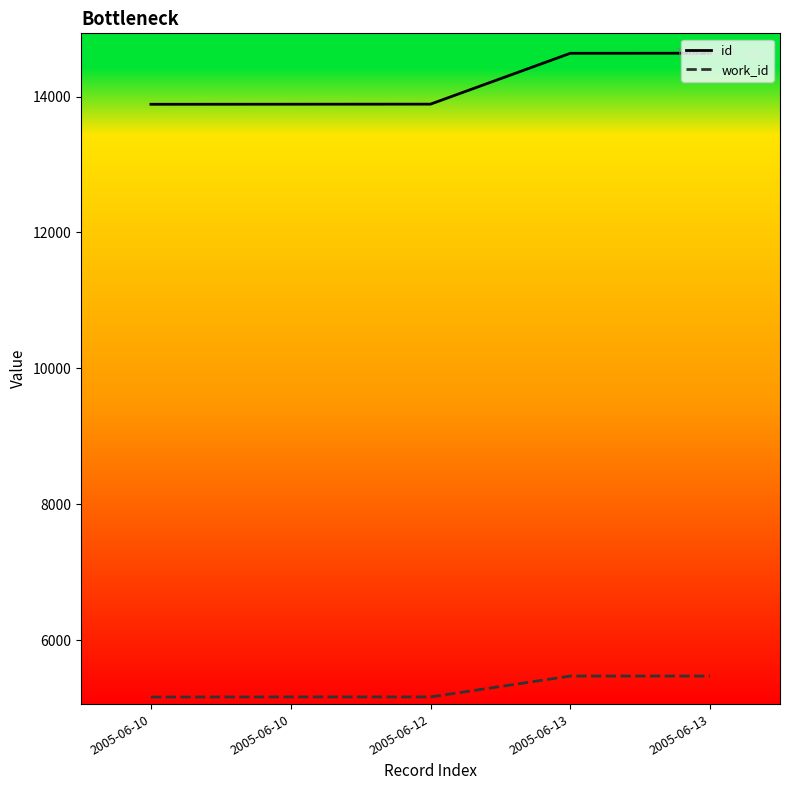

What is the sum of the id values at 2005-06-10 and 2005-06-12?

27774